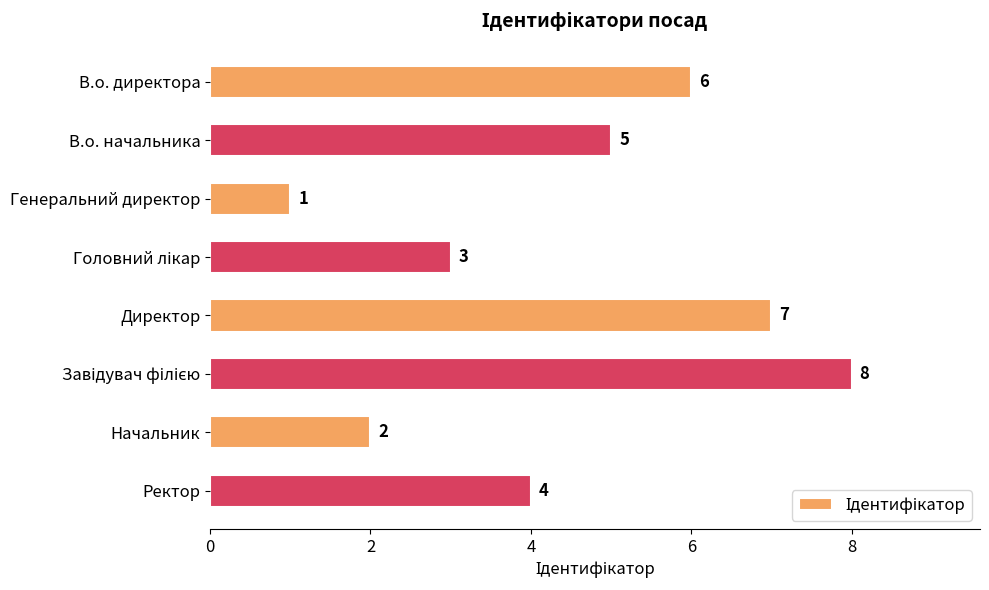

Are the bars horizontal?

Yes